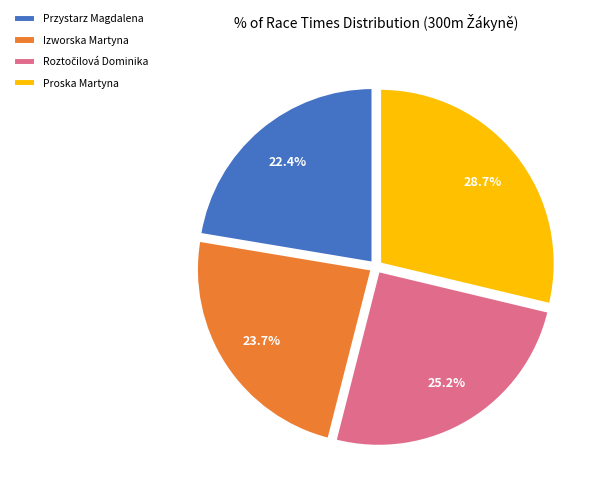

Approximately how many times larger is the value at Proska Martyna compared to Przystarz Magdalena?

1.3